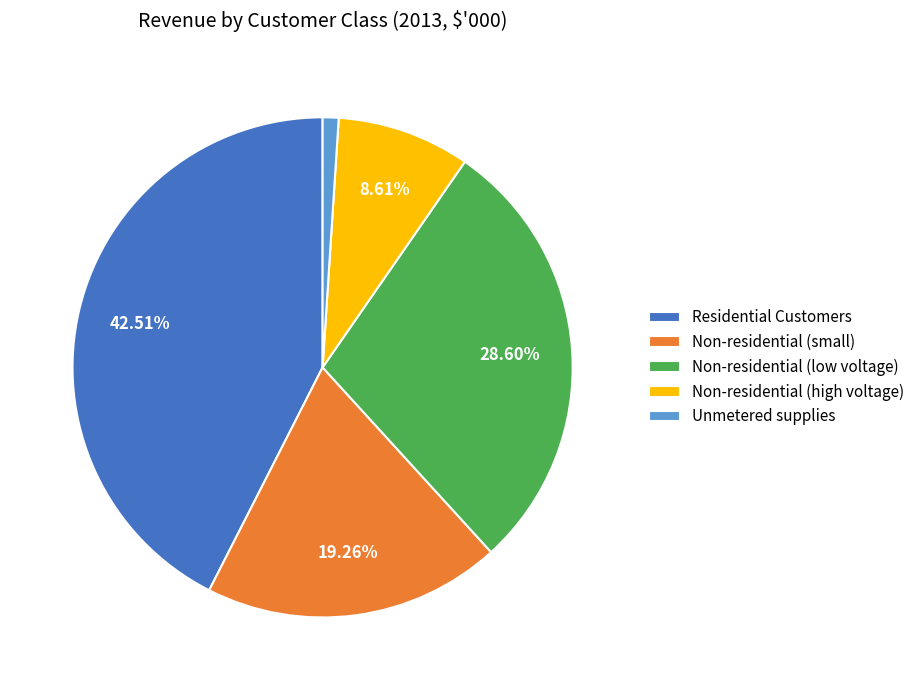

Is there any slice that represents more than half of the pie?

No